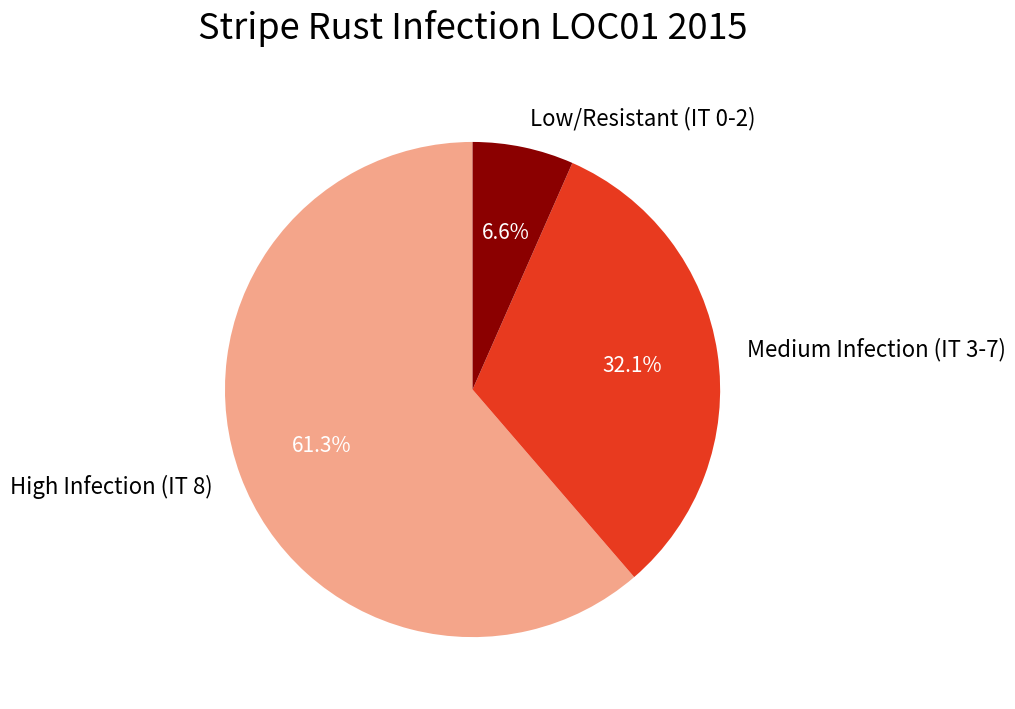

Which category has the smallest portion of the pie?

Low/Resistant (IT 0-2)